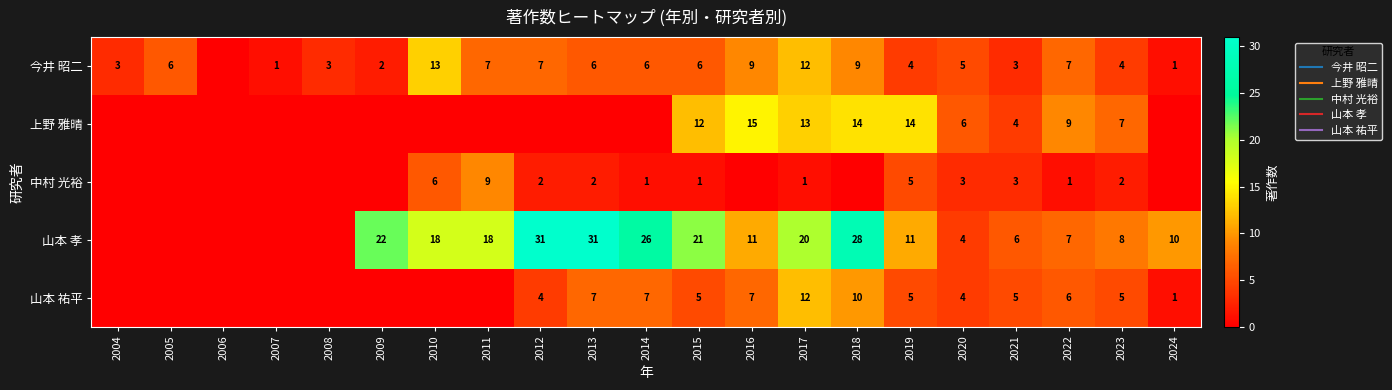

At which category does the chart reach its minimum across all series?

2006